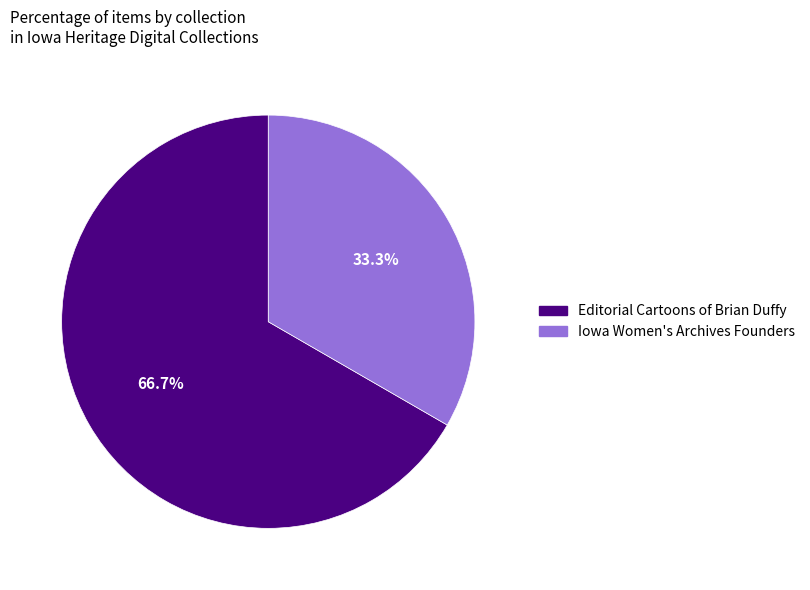

How many slices are in this pie chart?

2